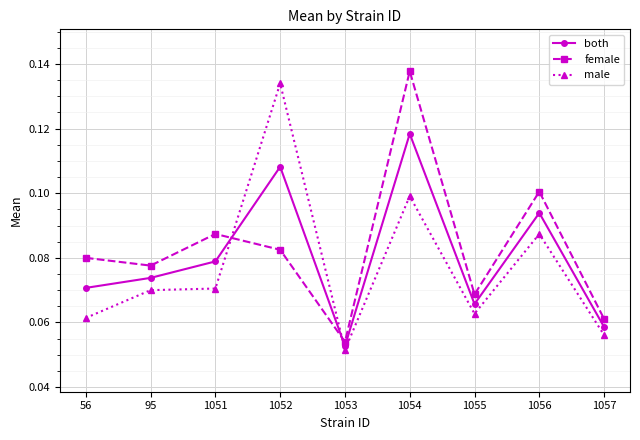

At which label is both closest to 0?

1053